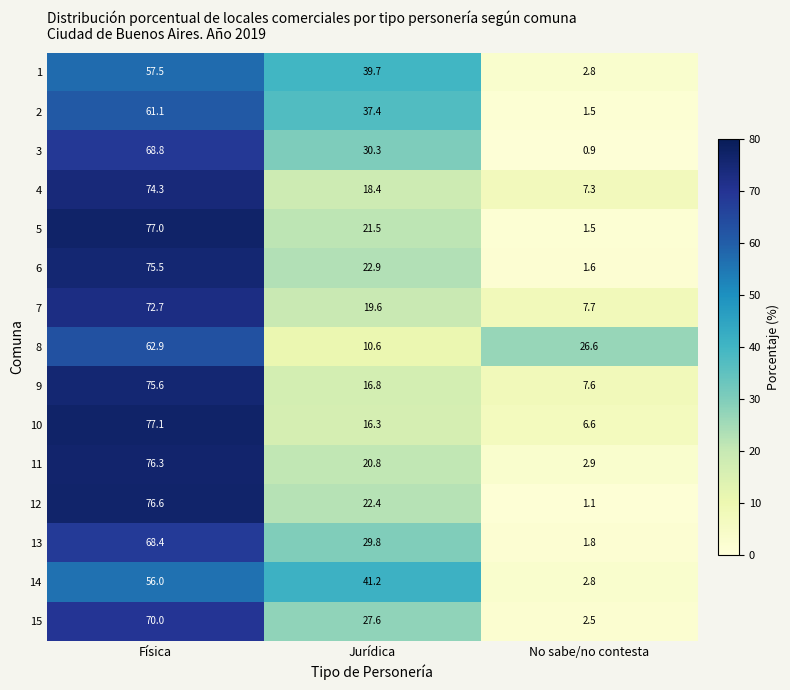

The 4 series shows 74.3 at Física. True or false?

True